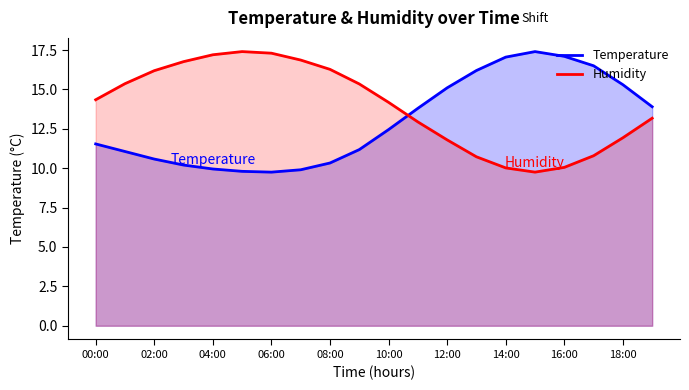

What are all the series names shown in the legend?

Temperature, Humidity